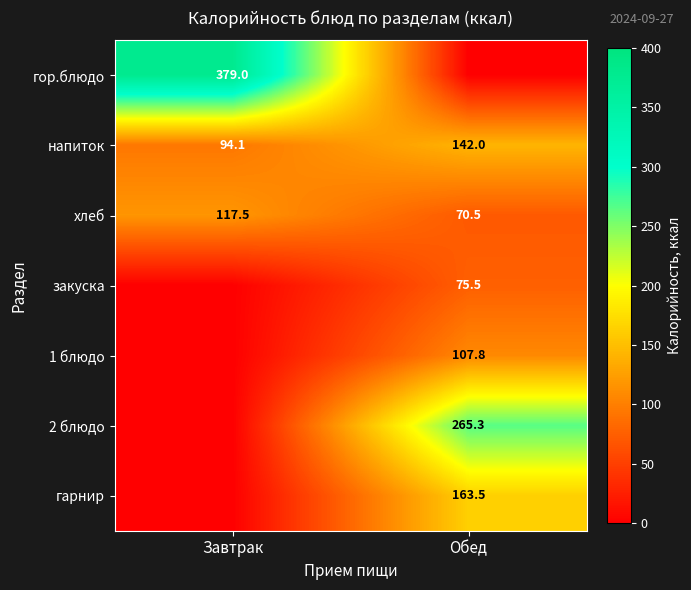

Is the value of хлеб at Завтрак greater than the value of напиток at Обед?

No